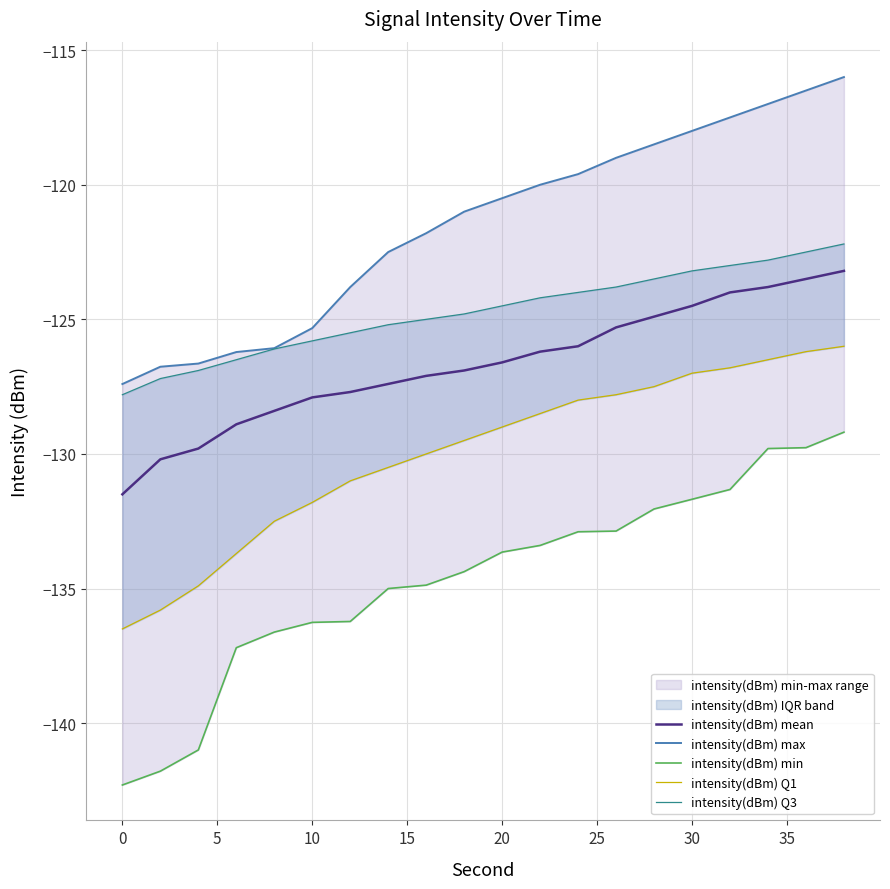

What is the maximum value for intensity(dBm) mean?

-123.2